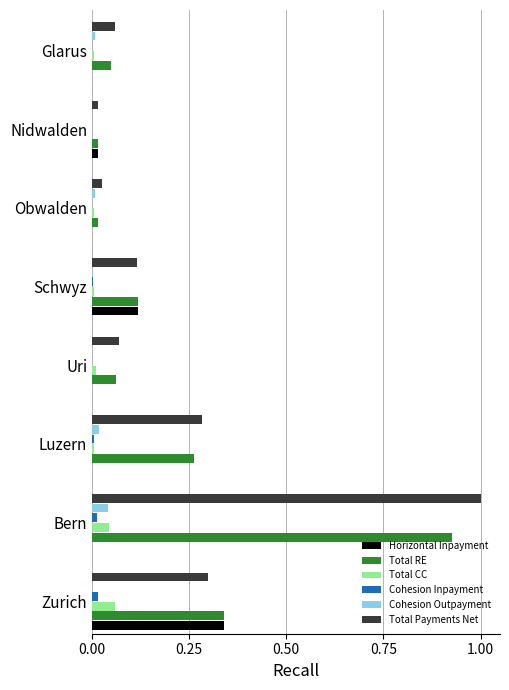

Which series changed the most between Uri and Schwyz?

Horizontal Inpayment